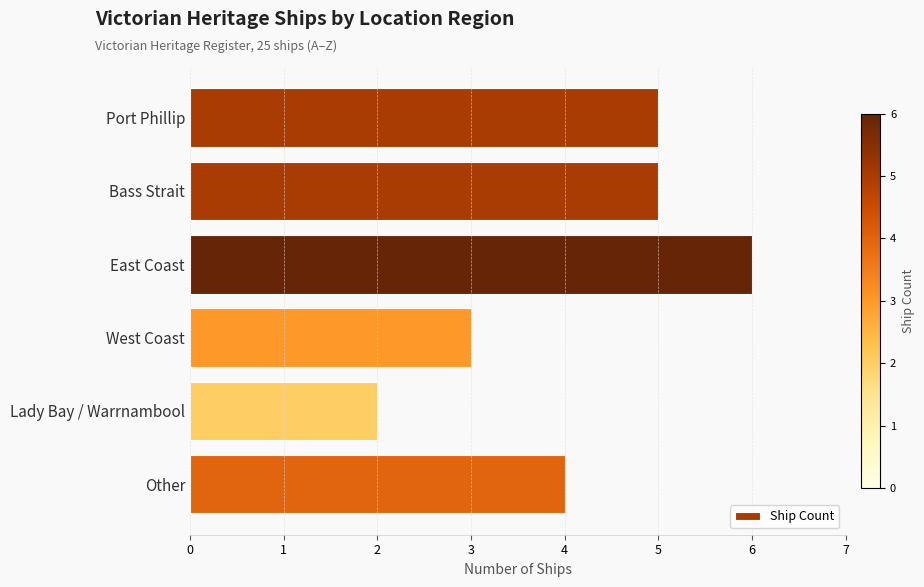

What is the sum of the values at Lady Bay / Warrnambool and West Coast?

5